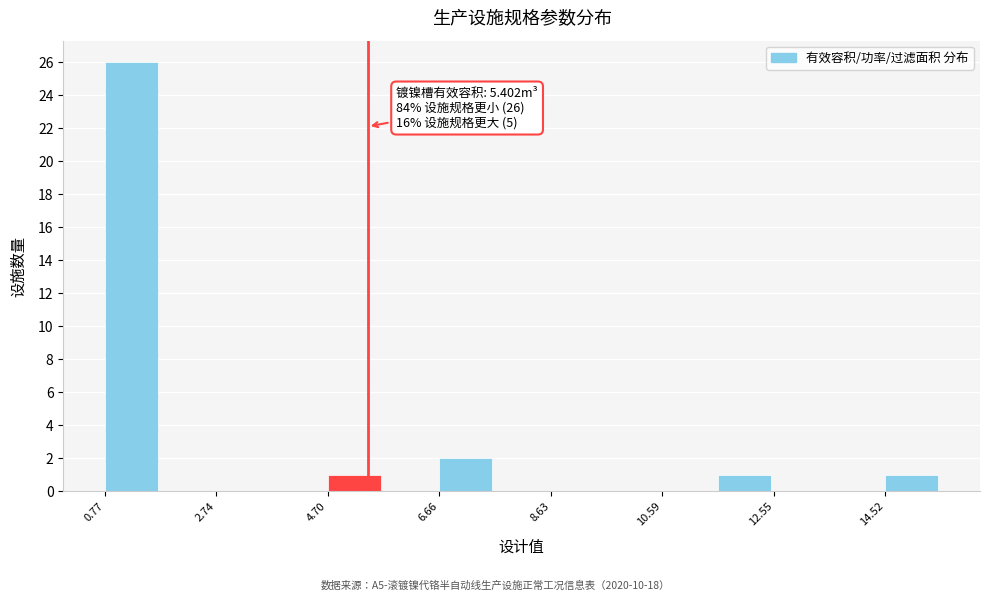

Over which range of the x-axis is the bar tallest?

0.8 to 1.8